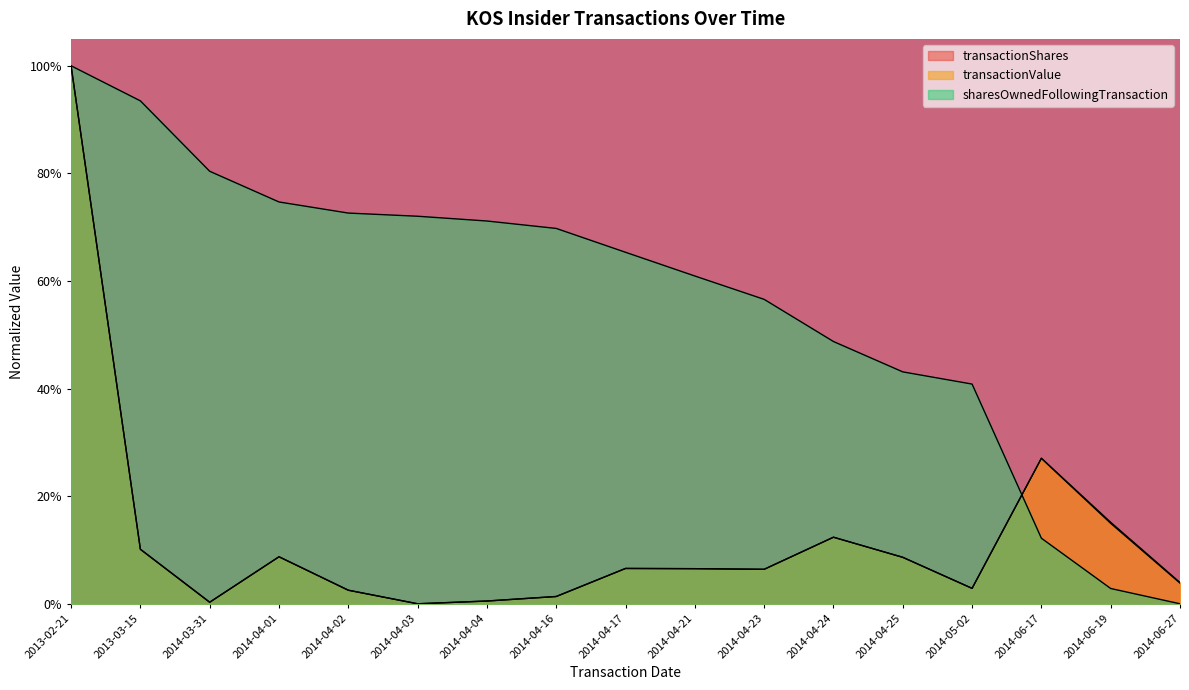

How many times do sharesOwnedFollowingTransaction and transactionShares cross each other?

1